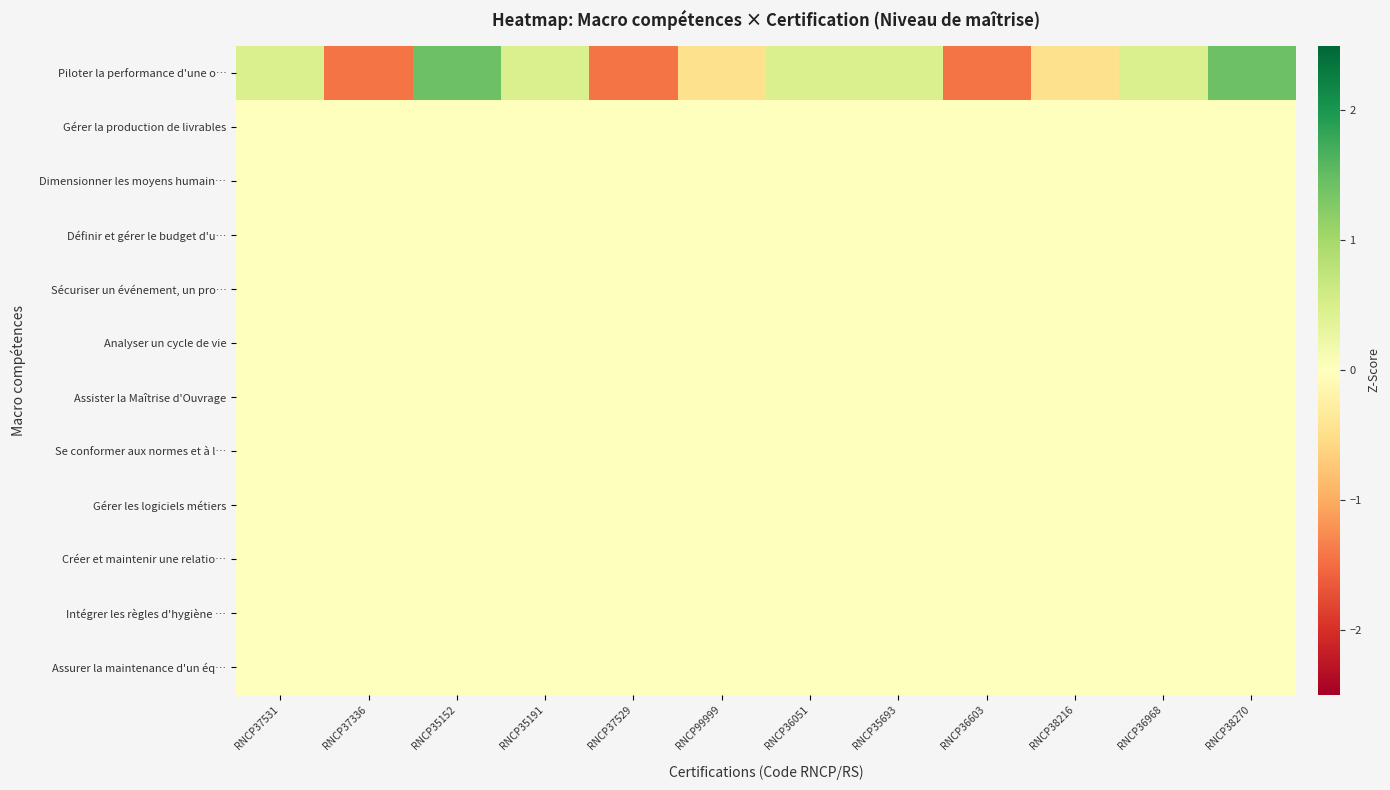

Reading right to left, transcribe all the data shown in this chart.

Piloter la performance d'une o…: RNCP38270=1.4	RNCP36968=0.5	RNCP38216=-0.5	RNCP36603=-1.4	RNCP35693=0.5	RNCP36051=0.5	RNCP99999=-0.5	RNCP37529=-1.4	RNCP35191=0.5	RNCP35152=1.4	RNCP37336=-1.4	RNCP37531=0.5
Gérer la production de livrables: RNCP38270=0.0	RNCP36968=0.0	RNCP38216=0.0	RNCP36603=0.0	RNCP35693=0.0	RNCP36051=0.0	RNCP99999=0.0	RNCP37529=0.0	RNCP35191=0.0	RNCP35152=0.0	RNCP37336=0.0	RNCP37531=0.0
Dimensionner les moyens humain…: RNCP38270=0.0	RNCP36968=0.0	RNCP38216=0.0	RNCP36603=0.0	RNCP35693=0.0	RNCP36051=0.0	RNCP99999=0.0	RNCP37529=0.0	RNCP35191=0.0	RNCP35152=0.0	RNCP37336=0.0	RNCP37531=0.0
Définir et gérer le budget d'u…: RNCP38270=0.0	RNCP36968=0.0	RNCP38216=0.0	RNCP36603=0.0	RNCP35693=0.0	RNCP36051=0.0	RNCP99999=0.0	RNCP37529=0.0	RNCP35191=0.0	RNCP35152=0.0	RNCP37336=0.0	RNCP37531=0.0
Sécuriser un événement, un pro…: RNCP38270=0.0	RNCP36968=0.0	RNCP38216=0.0	RNCP36603=0.0	RNCP35693=0.0	RNCP36051=0.0	RNCP99999=0.0	RNCP37529=0.0	RNCP35191=0.0	RNCP35152=0.0	RNCP37336=0.0	RNCP37531=0.0
Analyser un cycle de vie: RNCP38270=0.0	RNCP36968=0.0	RNCP38216=0.0	RNCP36603=0.0	RNCP35693=0.0	RNCP36051=0.0	RNCP99999=0.0	RNCP37529=0.0	RNCP35191=0.0	RNCP35152=0.0	RNCP37336=0.0	RNCP37531=0.0
Assister la Maîtrise d'Ouvrage: RNCP38270=0.0	RNCP36968=0.0	RNCP38216=0.0	RNCP36603=0.0	RNCP35693=0.0	RNCP36051=0.0	RNCP99999=0.0	RNCP37529=0.0	RNCP35191=0.0	RNCP35152=0.0	RNCP37336=0.0	RNCP37531=0.0
Se conformer aux normes et à l…: RNCP38270=0.0	RNCP36968=0.0	RNCP38216=0.0	RNCP36603=0.0	RNCP35693=0.0	RNCP36051=0.0	RNCP99999=0.0	RNCP37529=0.0	RNCP35191=0.0	RNCP35152=0.0	RNCP37336=0.0	RNCP37531=0.0
Gérer les logiciels métiers: RNCP38270=0.0	RNCP36968=0.0	RNCP38216=0.0	RNCP36603=0.0	RNCP35693=0.0	RNCP36051=0.0	RNCP99999=0.0	RNCP37529=0.0	RNCP35191=0.0	RNCP35152=0.0	RNCP37336=0.0	RNCP37531=0.0
Créer et maintenir une relatio…: RNCP38270=0.0	RNCP36968=0.0	RNCP38216=0.0	RNCP36603=0.0	RNCP35693=0.0	RNCP36051=0.0	RNCP99999=0.0	RNCP37529=0.0	RNCP35191=0.0	RNCP35152=0.0	RNCP37336=0.0	RNCP37531=0.0
Intégrer les règles d'hygiène …: RNCP38270=0.0	RNCP36968=0.0	RNCP38216=0.0	RNCP36603=0.0	RNCP35693=0.0	RNCP36051=0.0	RNCP99999=0.0	RNCP37529=0.0	RNCP35191=0.0	RNCP35152=0.0	RNCP37336=0.0	RNCP37531=0.0
Assurer la maintenance d'un éq…: RNCP38270=0.0	RNCP36968=0.0	RNCP38216=0.0	RNCP36603=0.0	RNCP35693=0.0	RNCP36051=0.0	RNCP99999=0.0	RNCP37529=0.0	RNCP35191=0.0	RNCP35152=0.0	RNCP37336=0.0	RNCP37531=0.0